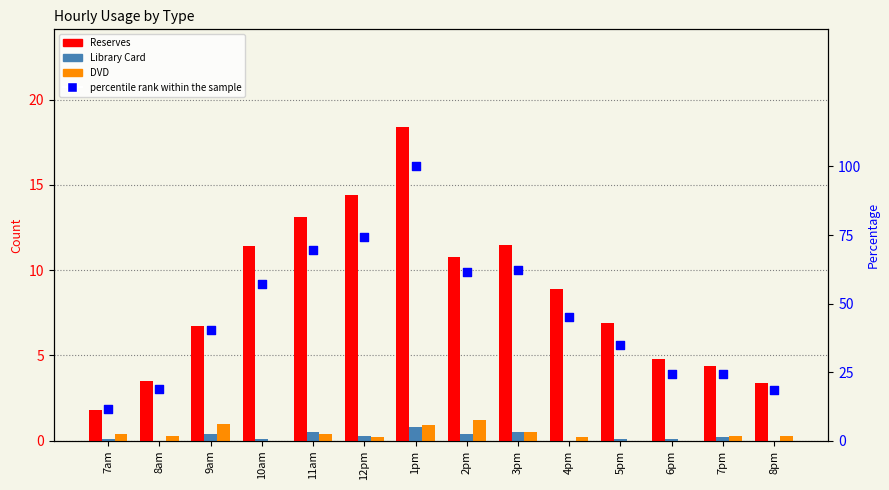

Is the value of Library Card at 6pm greater than the value of DVD at 1pm?

No